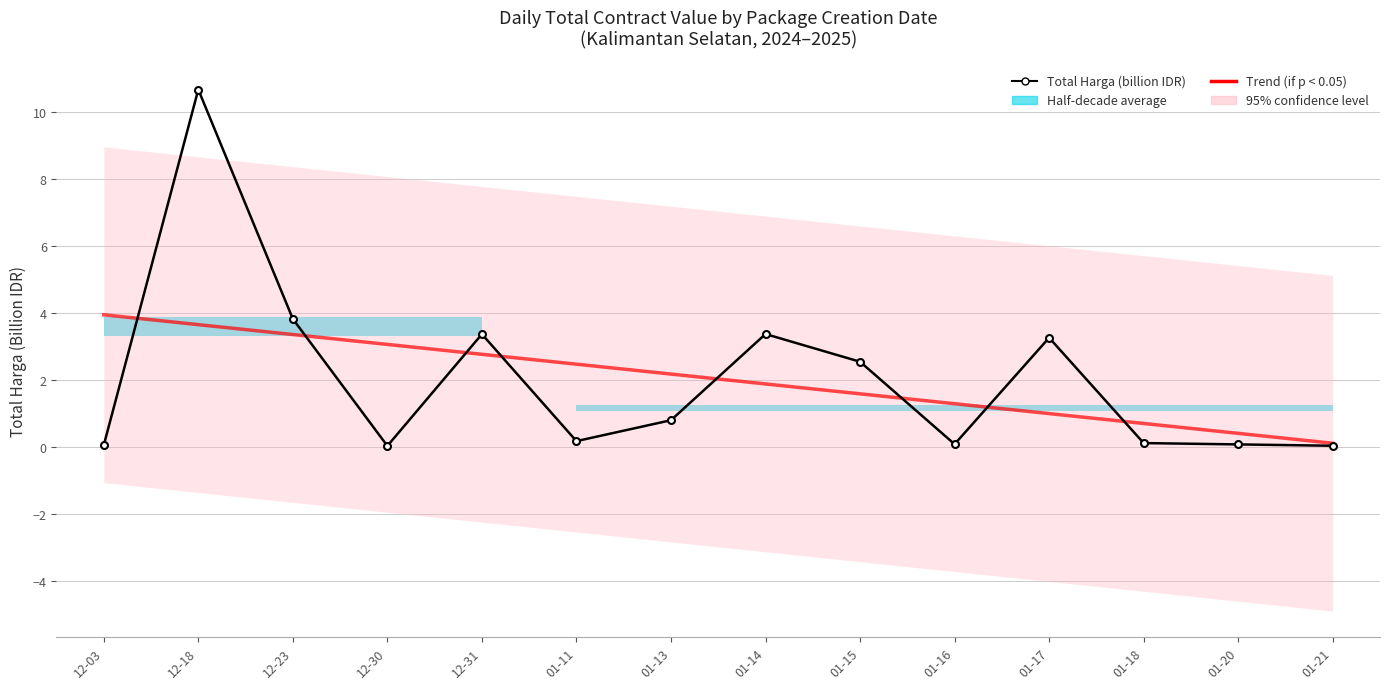

Which series has the largest total across all categories?

Trend (if p < 0.05)